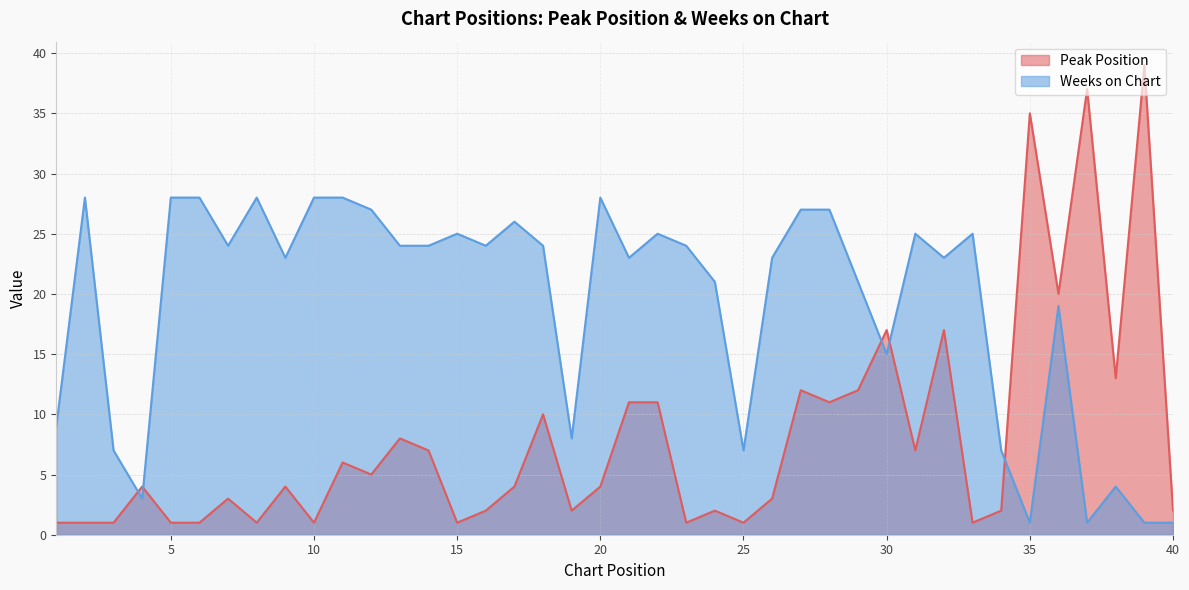

Rank the series by their average value, from highest to lowest.

Weeks on Chart, Peak Position